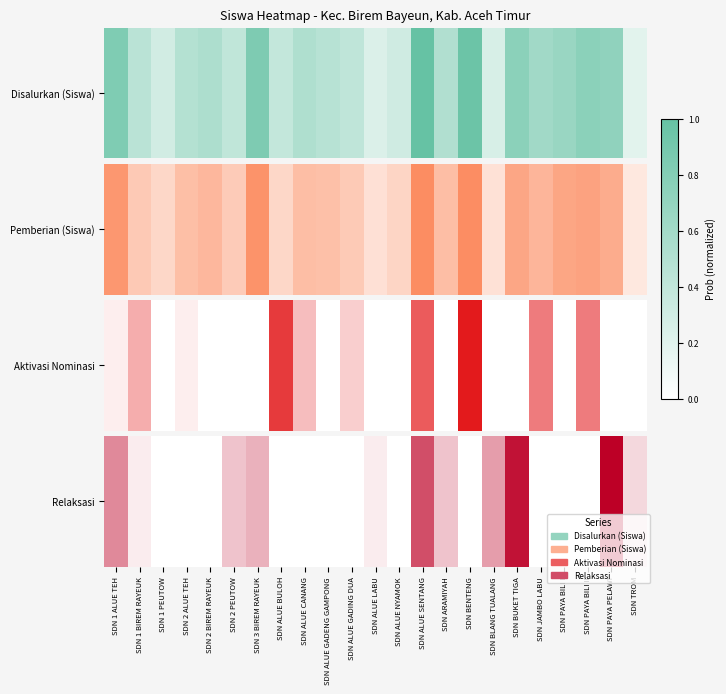

Count the number of values greater than 0.

11